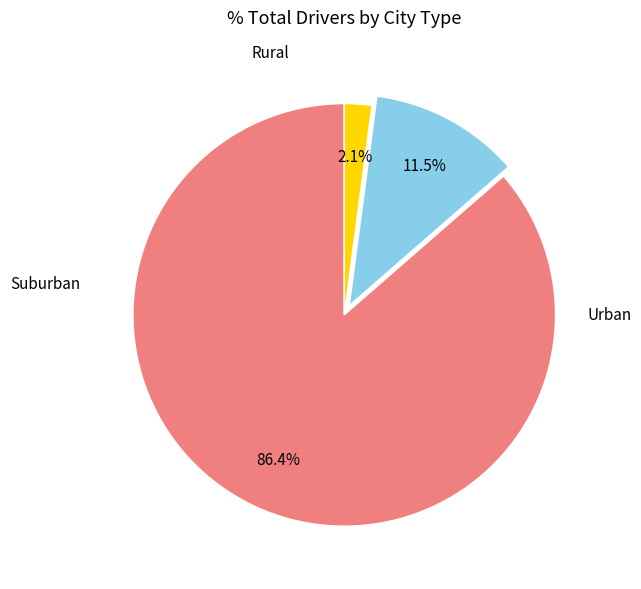

Count the number of slices in the pie.

3